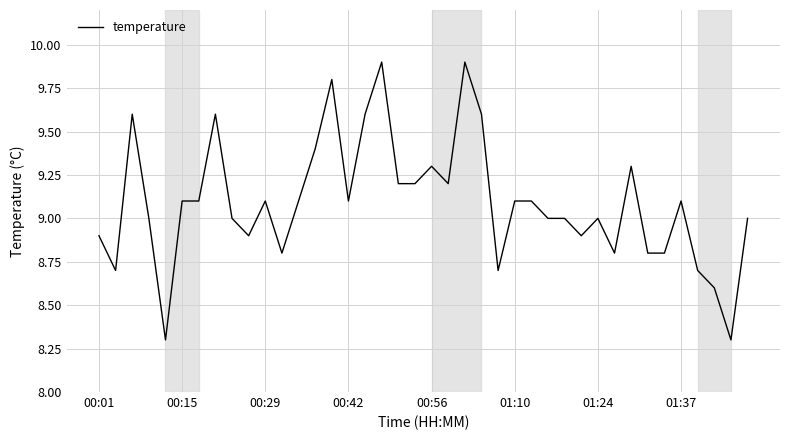

What is the minimum value shown in the chart?

8.3